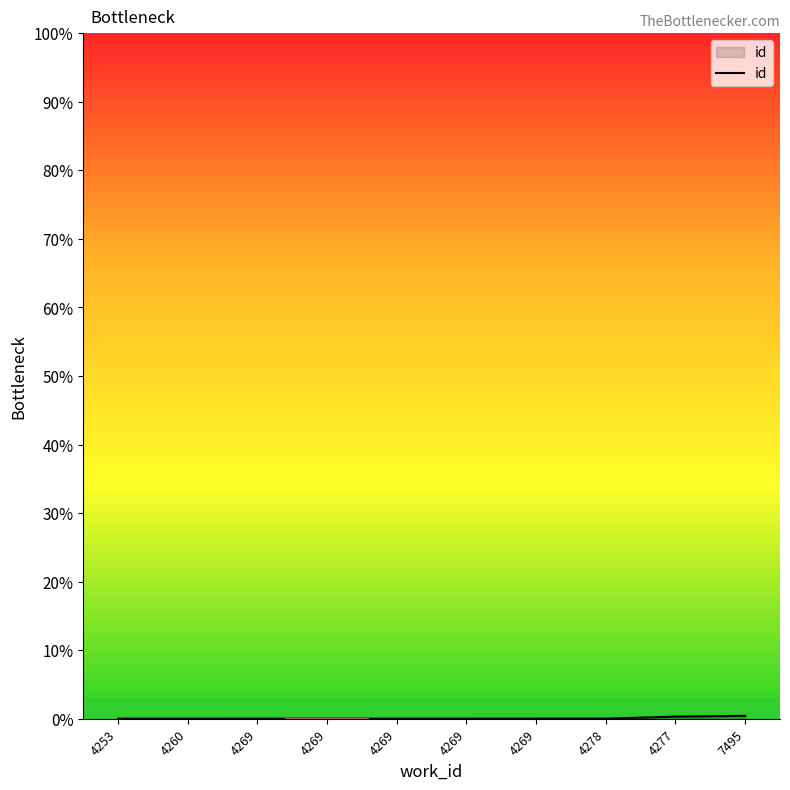

Is this an area chart (filled region under the line)?

Yes